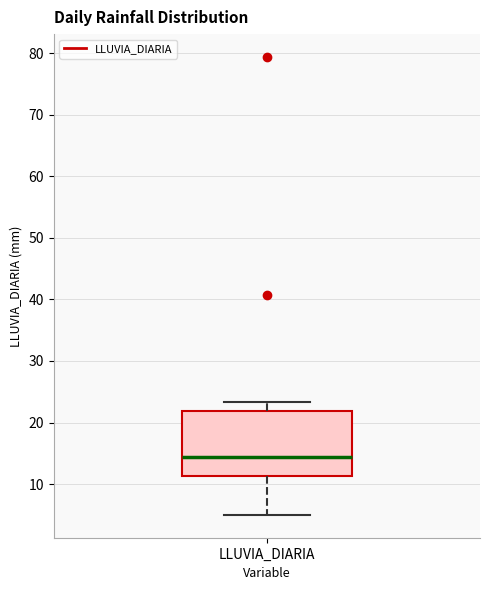

Where is the lower edge of the box for LLUVIA_DIARIA on the y-axis? The values are not printed on the chart, so give them approximately, as read against the axis.

11